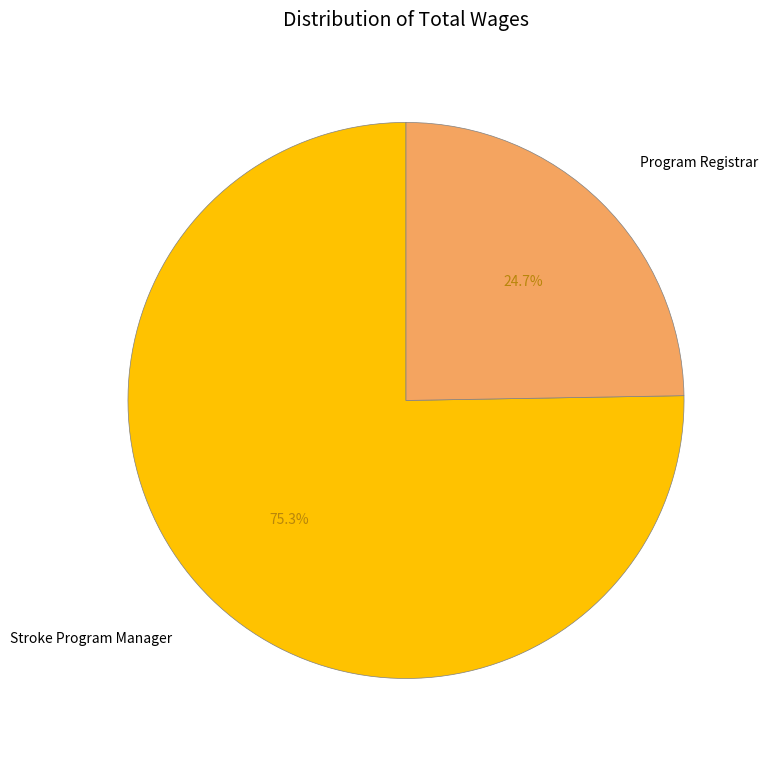

To the nearest percent, what is the average slice percentage?

50%